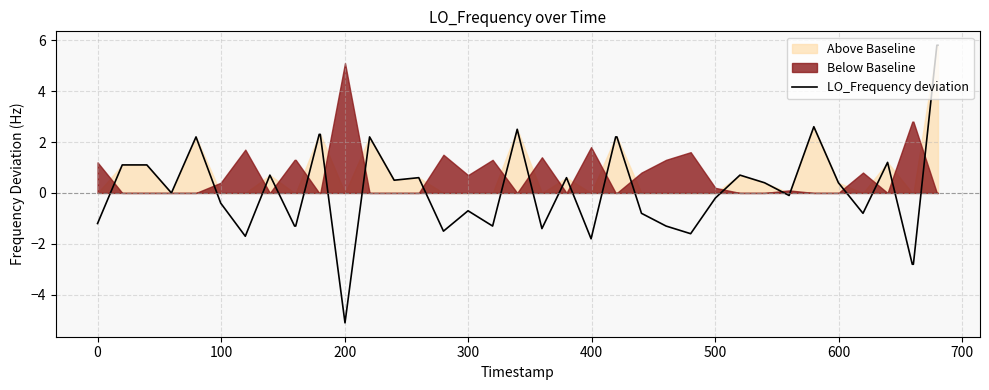

What is the minimum value shown in the chart?

-5.1